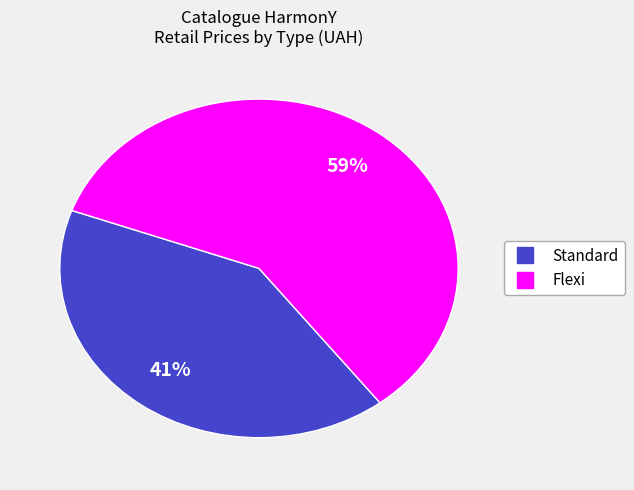

To the nearest percent, what is the difference between the largest and smallest slice percentages?

18%